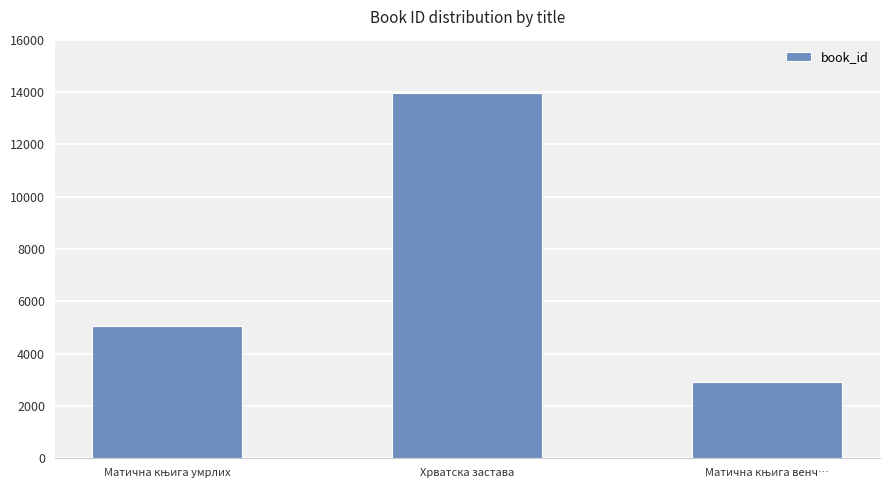

What is the average value?

7319